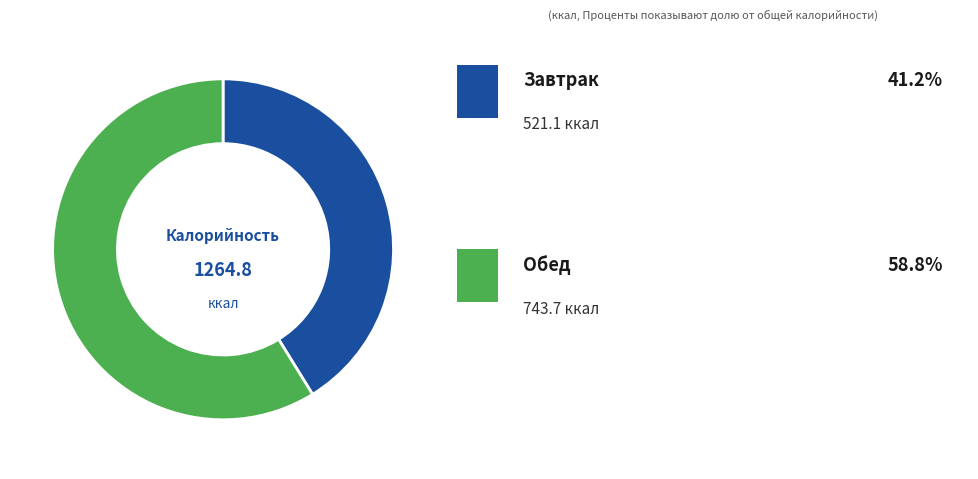

Is there any slice that represents more than half of the pie?

Yes